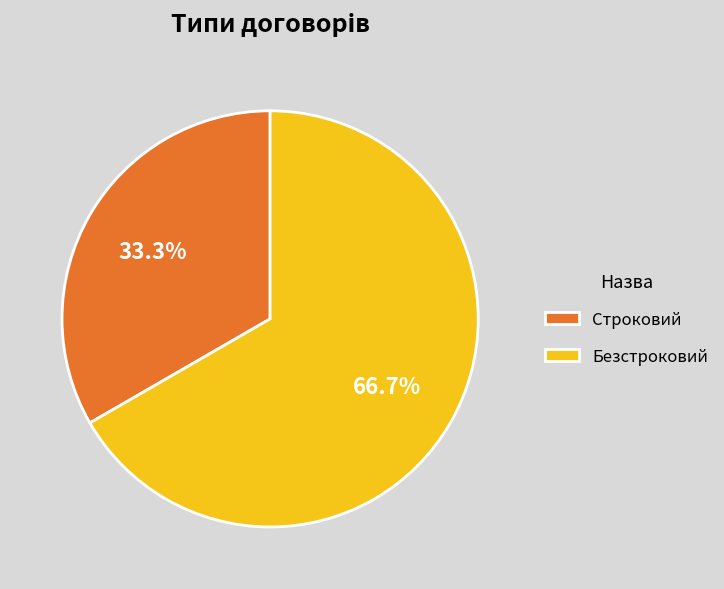

Which slice represents more than half of the pie?

Безстроковий